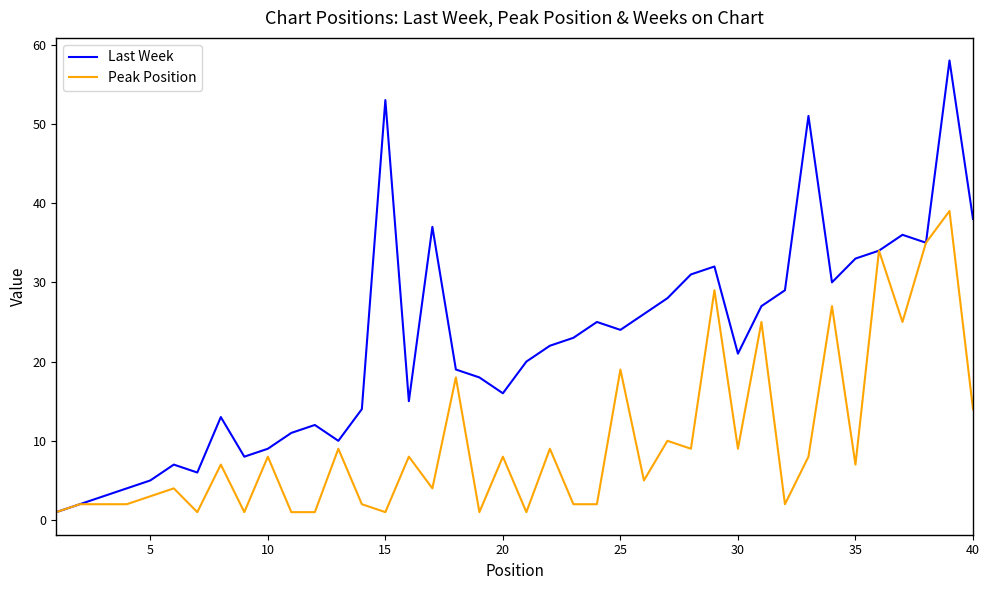

What is the maximum value for Last Week?

58